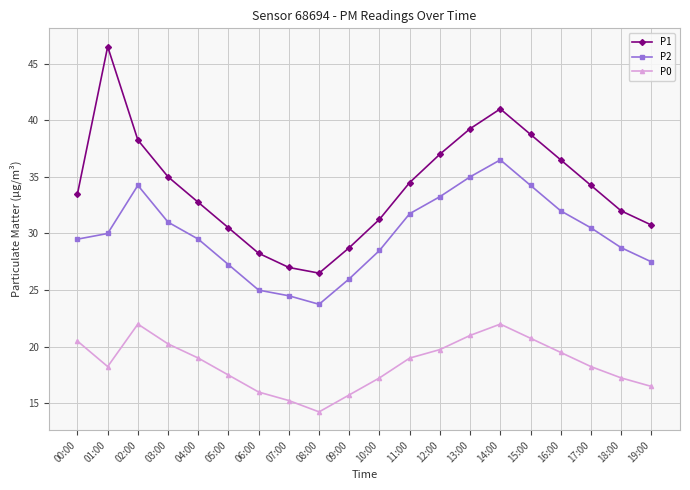

Where is the first local minimum for P1?

08:00